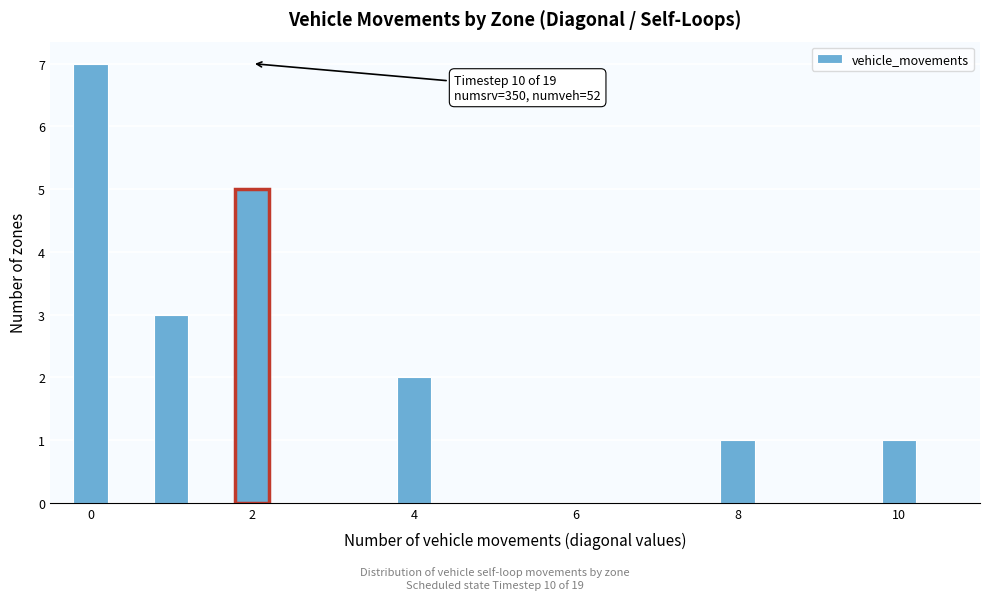

Read against the x-axis, roughly where is the centre of the tallest bar?

0.0